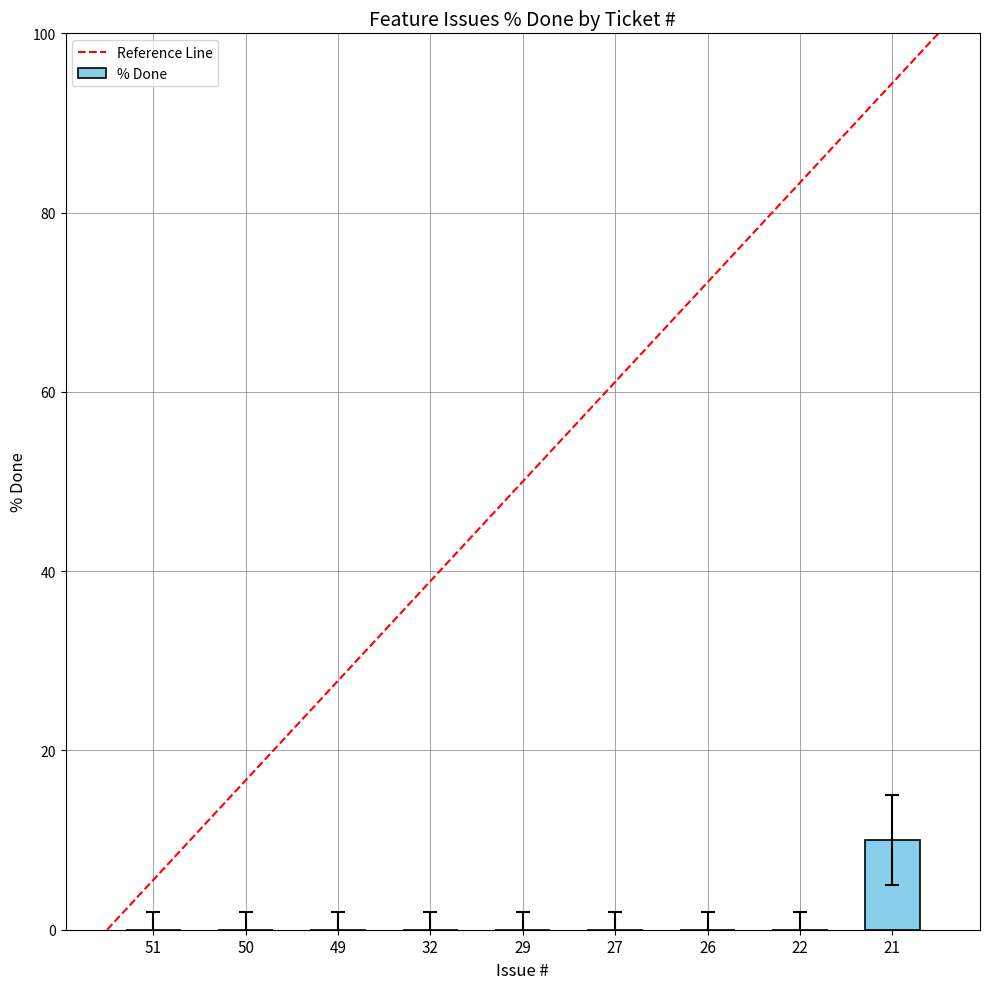

How many categories are shown in the chart?

9